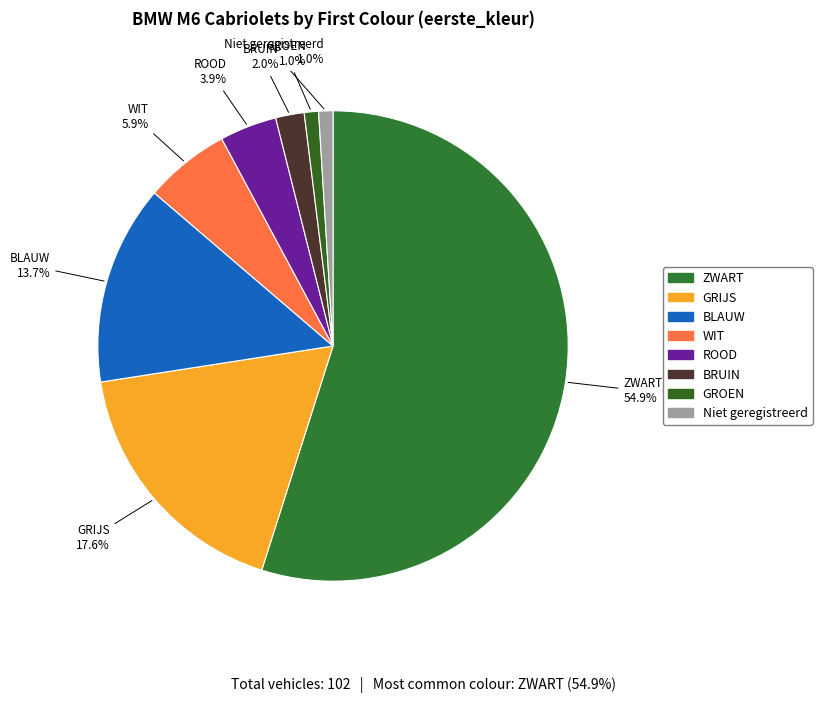

How many segments does this pie chart have?

8